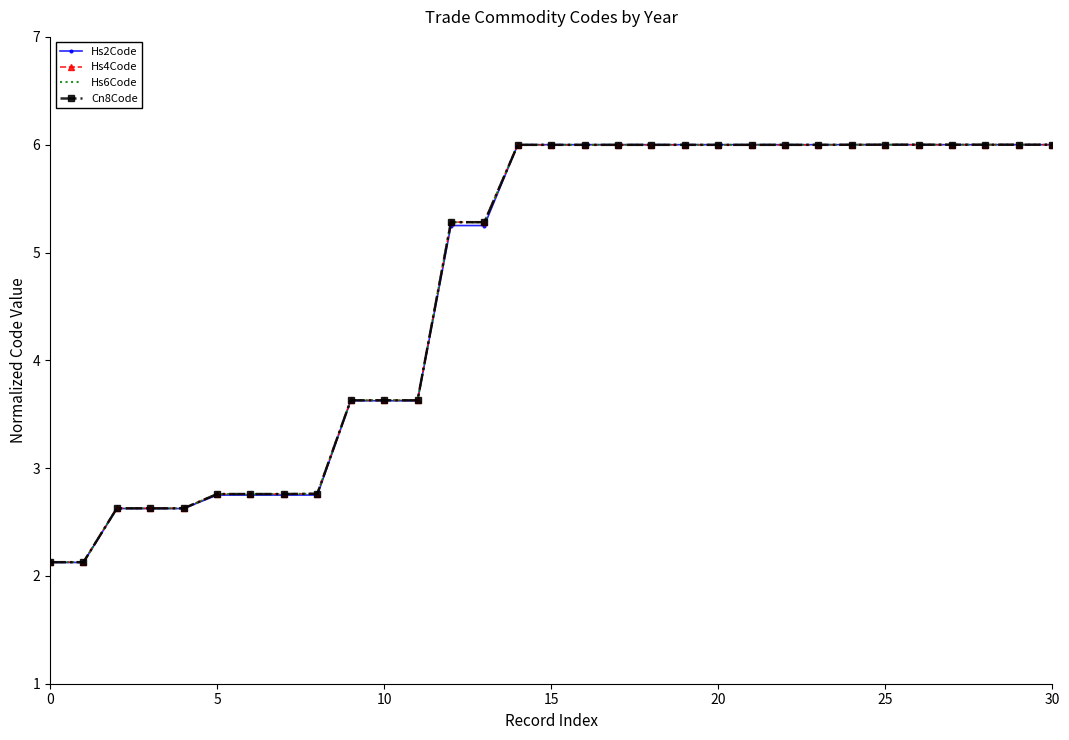

What is the maximum value for Hs4Code?

6.0